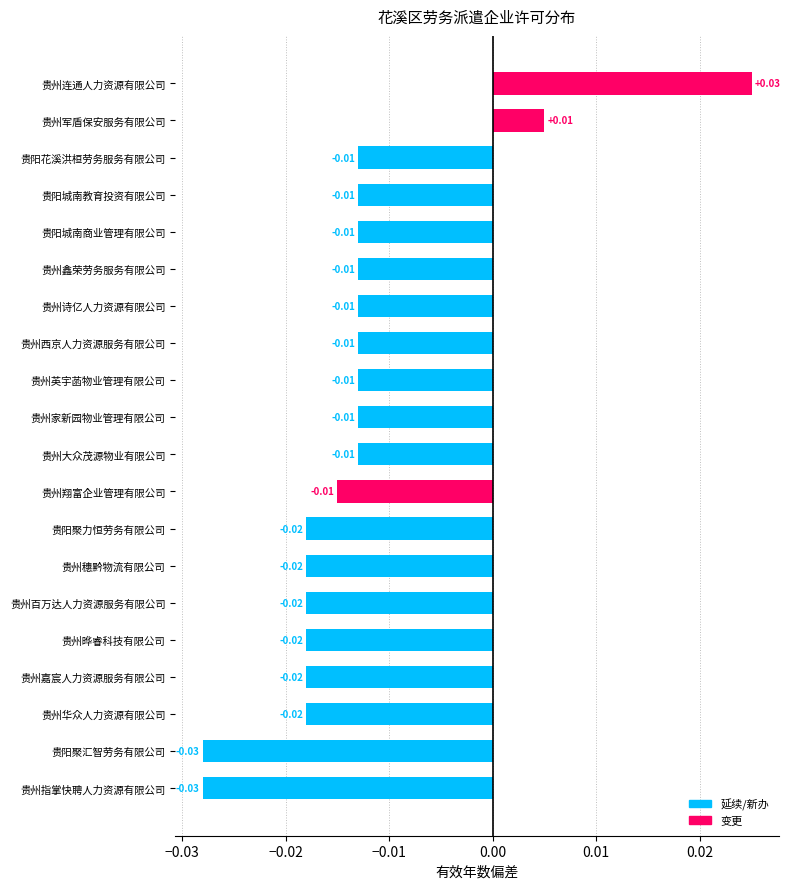

At which category does the chart reach its peak across all series?

贵州连通人力资源有限公司